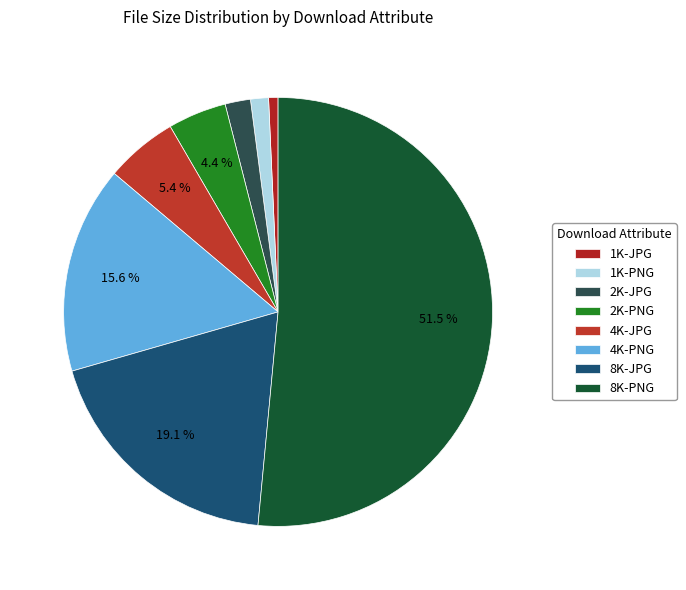

Count the number of slices in the pie.

8